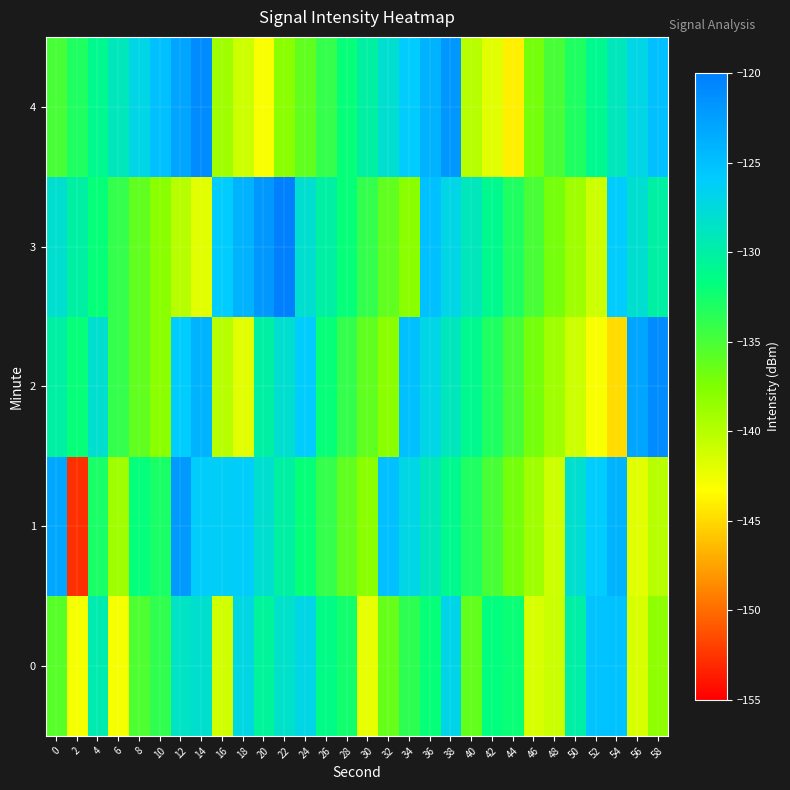

Rank the series at 16 from highest to lowest value.

3, 1, 4, 2, 0